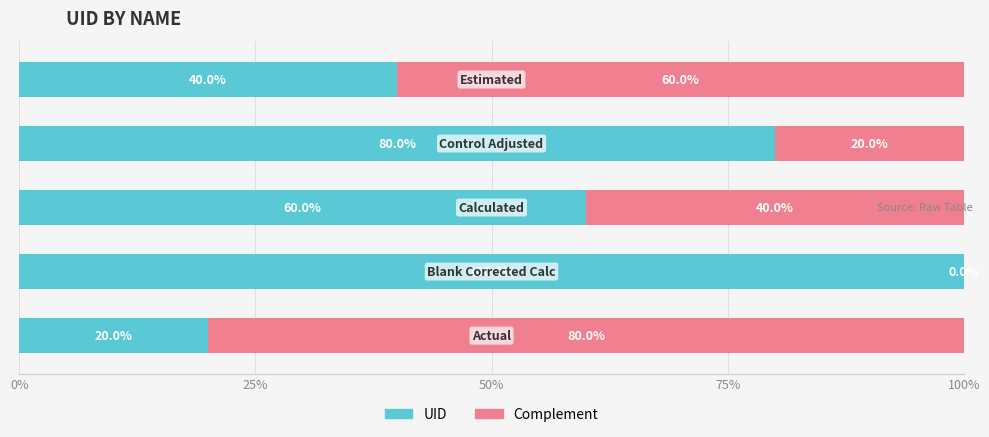

What is the sum of all UID values?

300